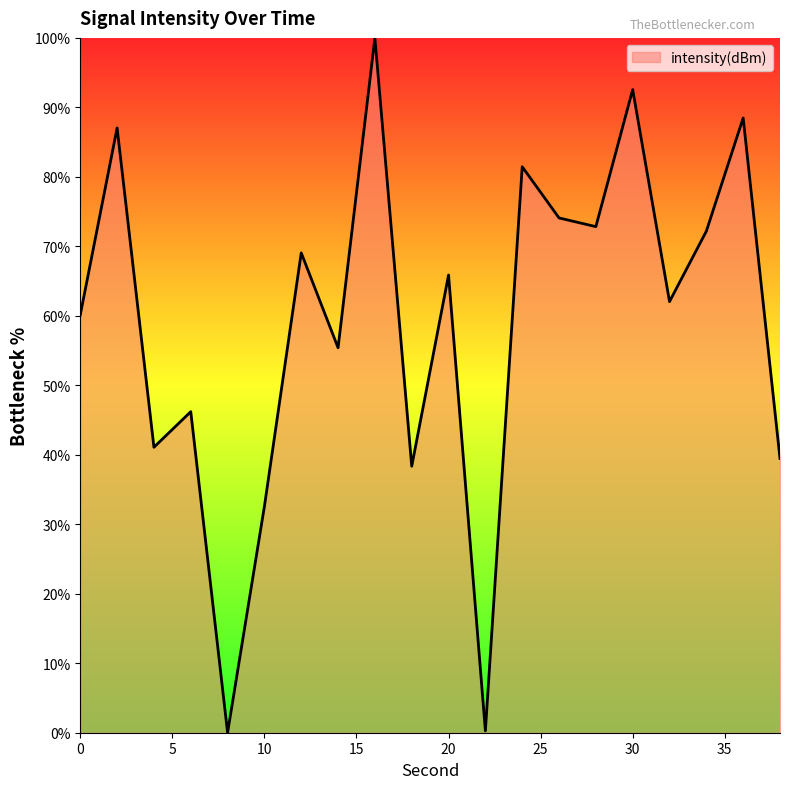

What is the greatest value displayed?

100.0